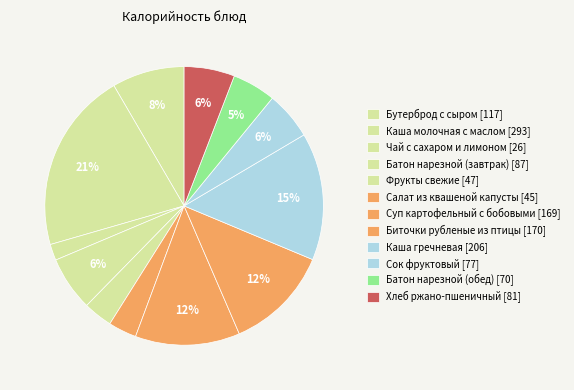

How many slices are in this pie chart?

12